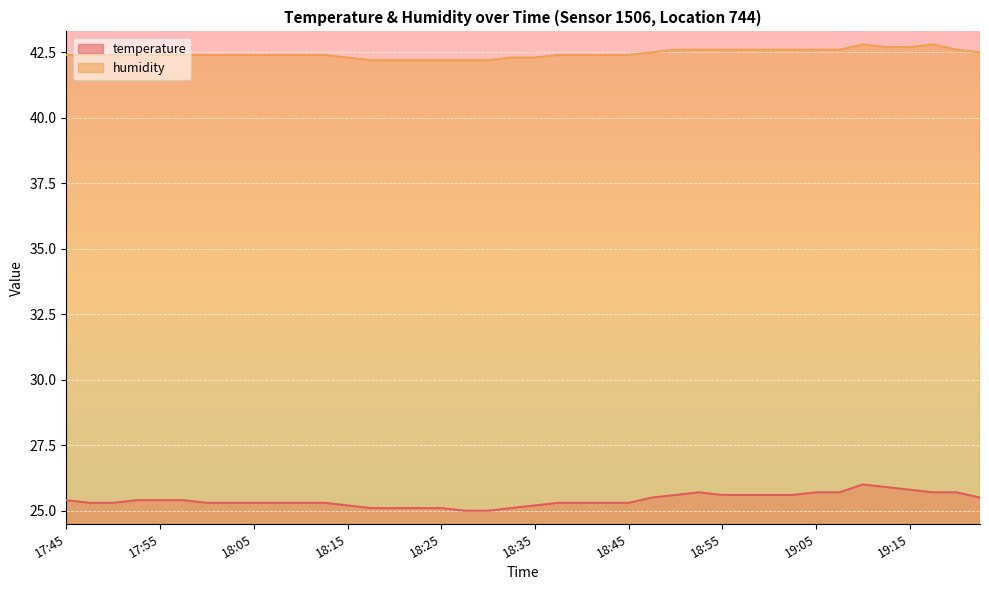

The value of humidity at 19:13 is 42.7. True or false?

True